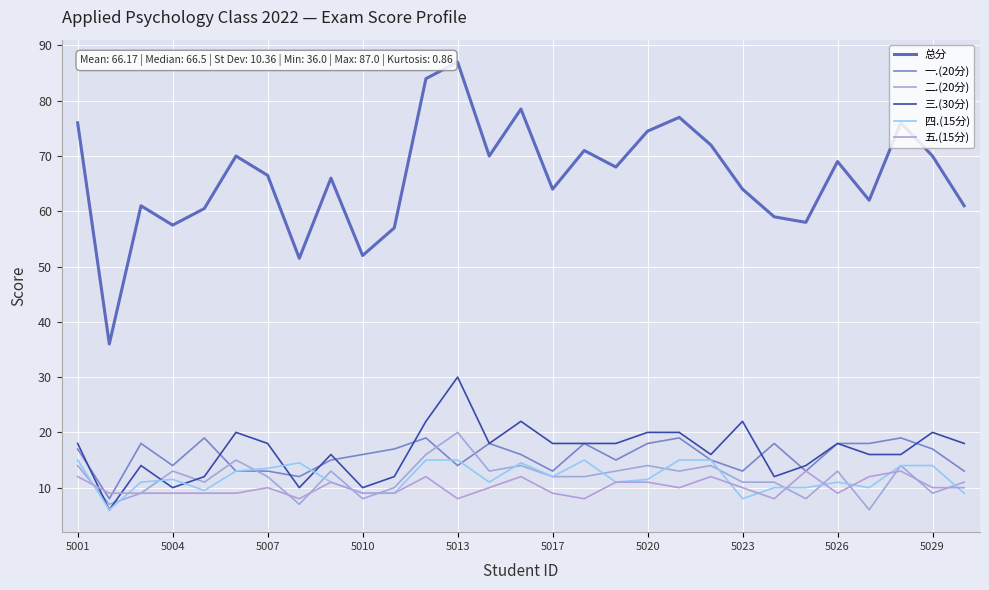

What is the difference between the second highest and minimum values in the 四.(15分) series?

9.0